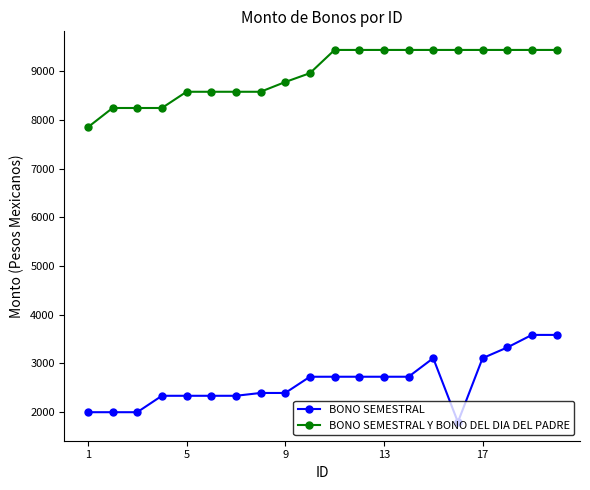

What is the minimum value shown in the chart?

1794.5